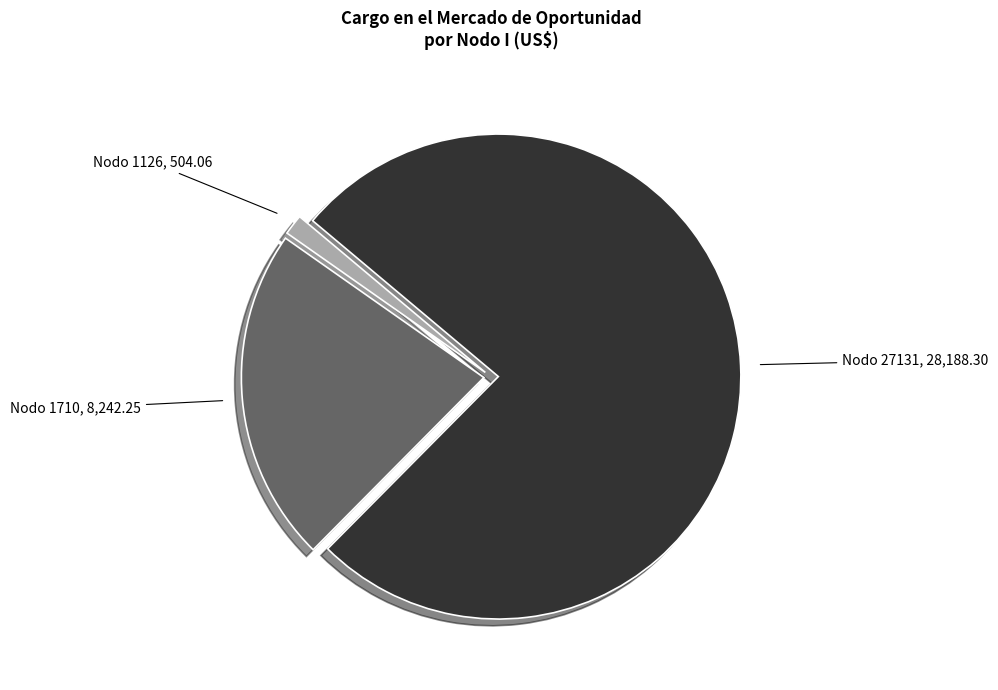

What is the smallest slice in the pie chart?

Nodo 1126